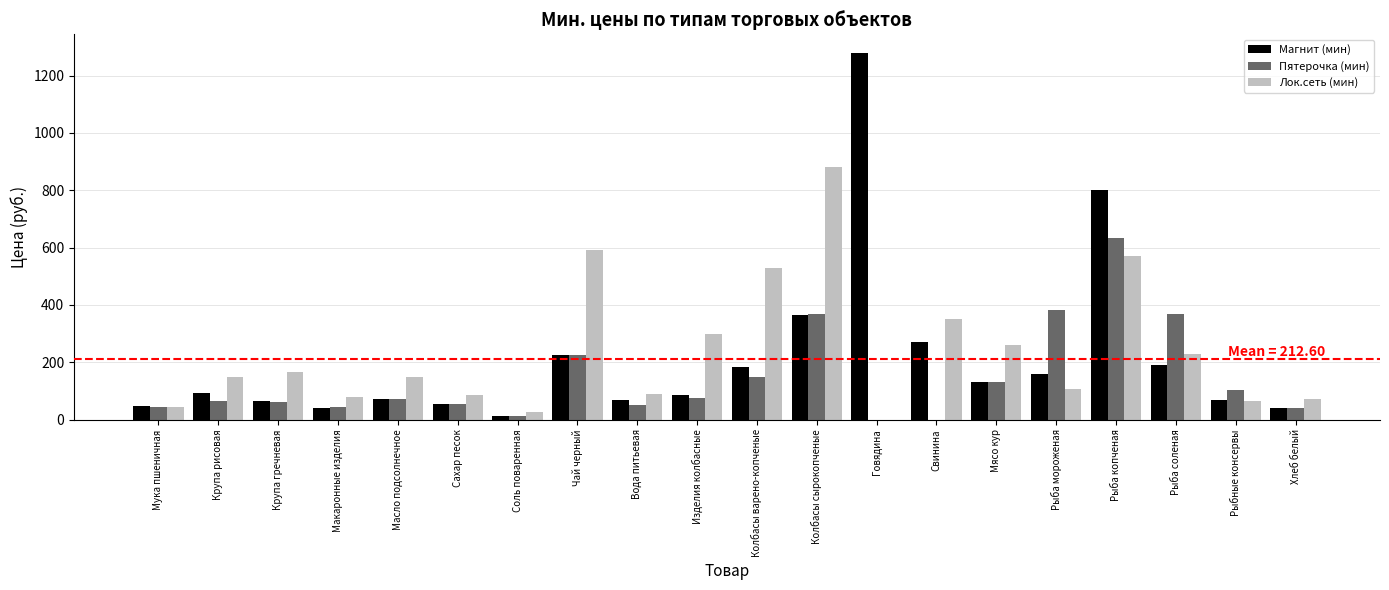

What are all the series names shown in the legend?

Магнит (мин), Пятерочка (мин), Лок.сеть (мин)